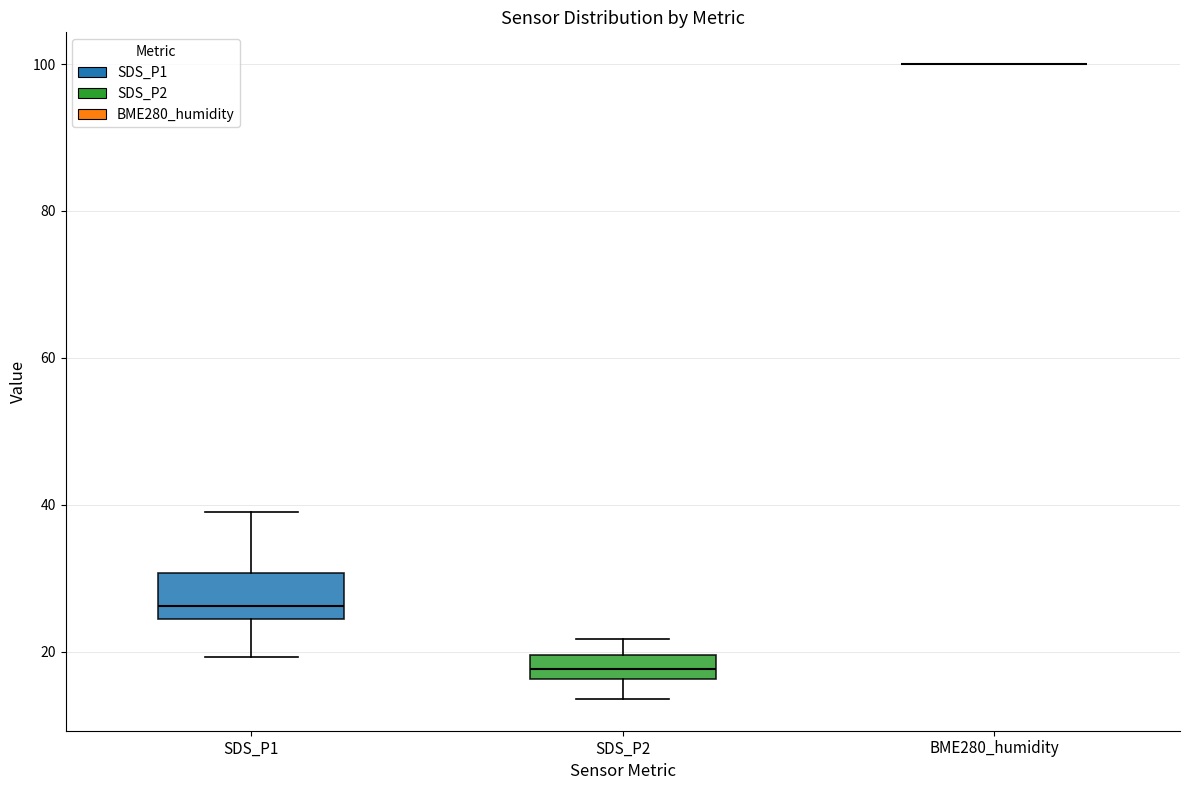

Reading left to right, read every box against the y-axis: the position of its median line, the range the box covers, and the ends of its whiskers. The values are not printed on the chart, so give them approximately, as read against the axis.

SDS_P1: median 26, box 24 to 30, whiskers 20 to 38
SDS_P2: median 18, box 16 to 20, whiskers 14 to 22
BME280_humidity: box collapsed to a line at 100, whiskers 100 to 100